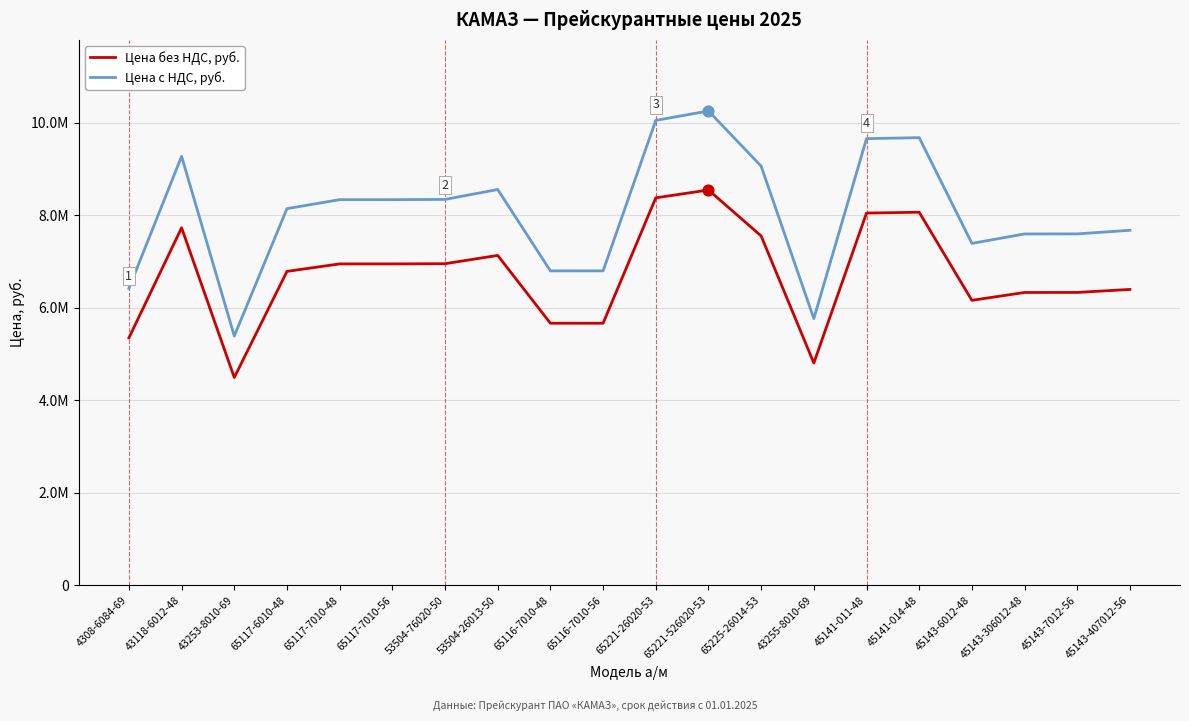

Which series has the largest total across all categories?

Цена с НДС, руб.